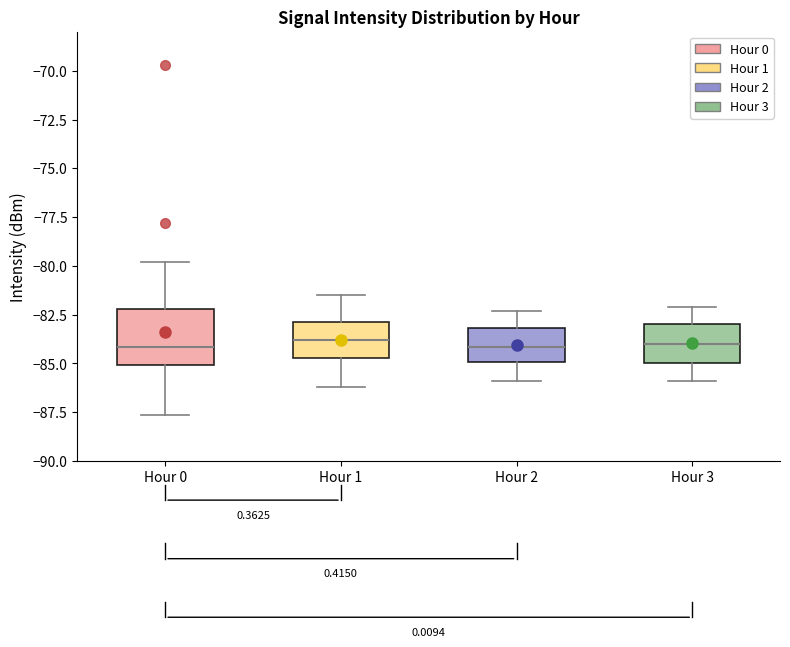

Reading left to right, transcribe this box plot: for each box, give where its median line is, the range the box spans, and where its two whiskers end, as read against the y-axis. The values are not printed on the chart, so give them approximately, as read against the axis.

Hour 0: median -84.0, box -85.0 to -82.0, whiskers -87.5 to -80.0
Hour 1: median -84.0, box -84.5 to -83.0, whiskers -86.0 to -81.5
Hour 2: median -84.0, box -85.0 to -83.0, whiskers -86.0 to -82.5
Hour 3: median -84.0, box -85.0 to -83.0, whiskers -86.0 to -82.0